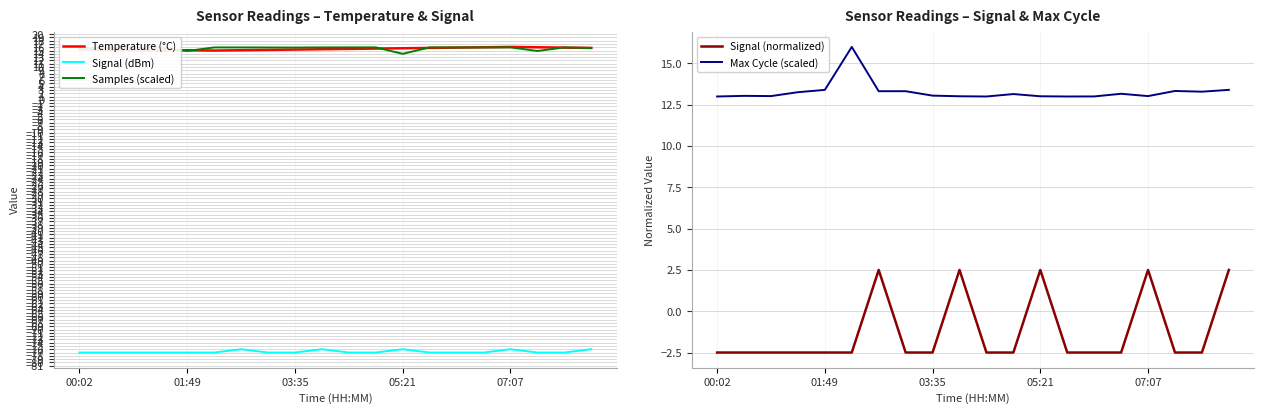

What is the maximum value for Temperature (°C)?

16.1